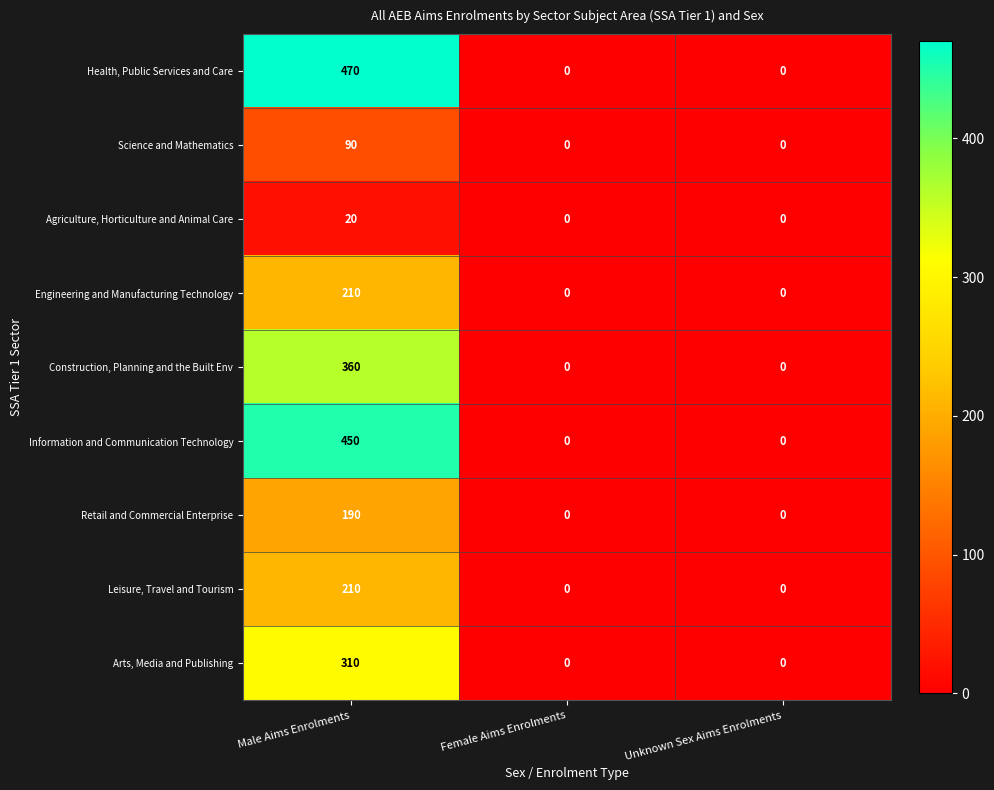

Reading right to left, list all the values displayed in this chart.

Health, Public Services and Care: 0	0	470
Science and Mathematics: 0	0	90
Agriculture, Horticulture and Animal Care: 0	0	20
Engineering and Manufacturing Technology: 0	0	210
Construction, Planning and the Built Env: 0	0	360
Information and Communication Technology: 0	0	450
Retail and Commercial Enterprise: 0	0	190
Leisure, Travel and Tourism: 0	0	210
Arts, Media and Publishing: 0	0	310